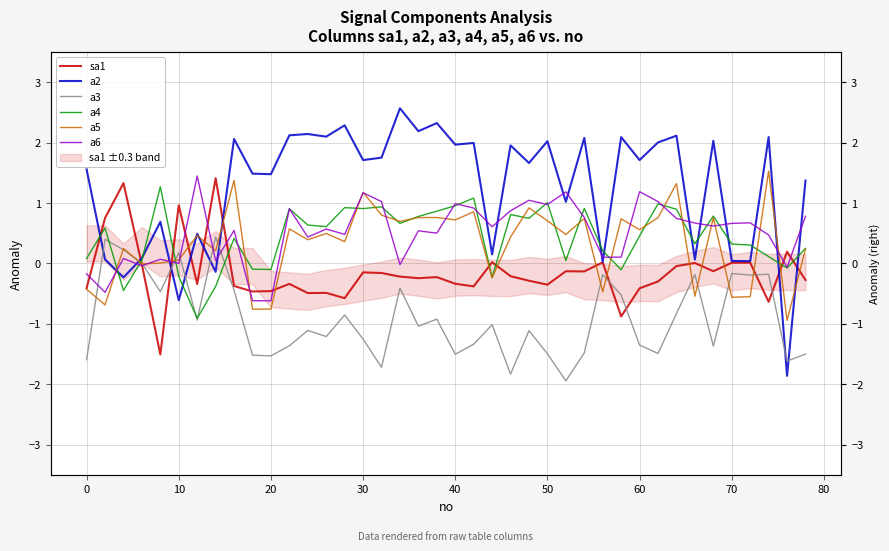

What is the difference between the maximum and minimum values in the sa1 series?

2.9